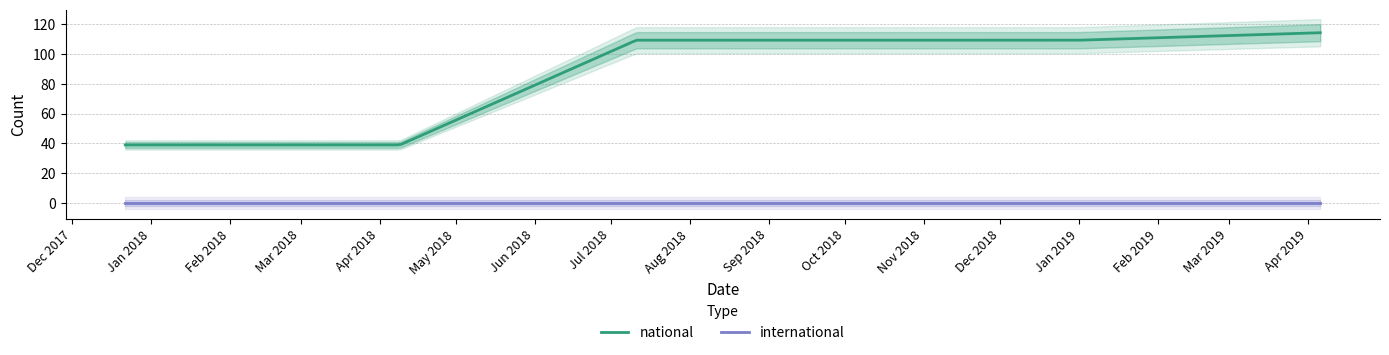

What position from the left is 2019-01-01?

5